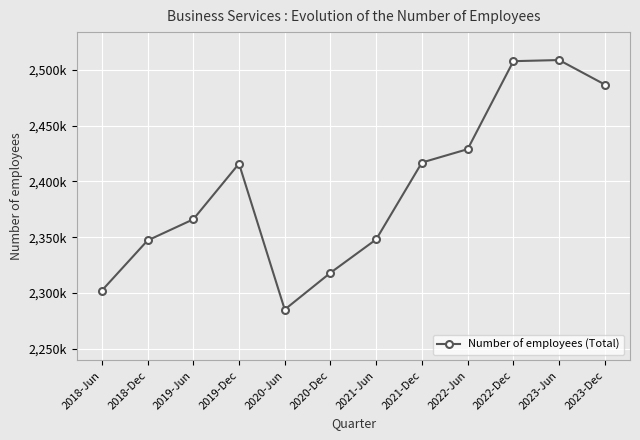

List the labels in order of value, smallest first.

2020-Jun, 2018-Jun, 2020-Dec, 2018-Dec, 2021-Jun, 2019-Jun, 2019-Dec, 2021-Dec, 2022-Jun, 2023-Dec, 2022-Dec, 2023-Jun